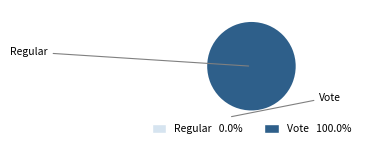

Is there a majority slice in this chart?

Yes